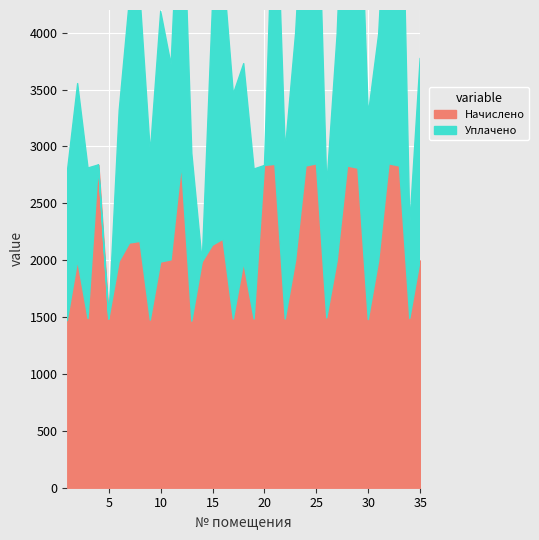

How many intersections are there between Уплачено and Начислено?

5